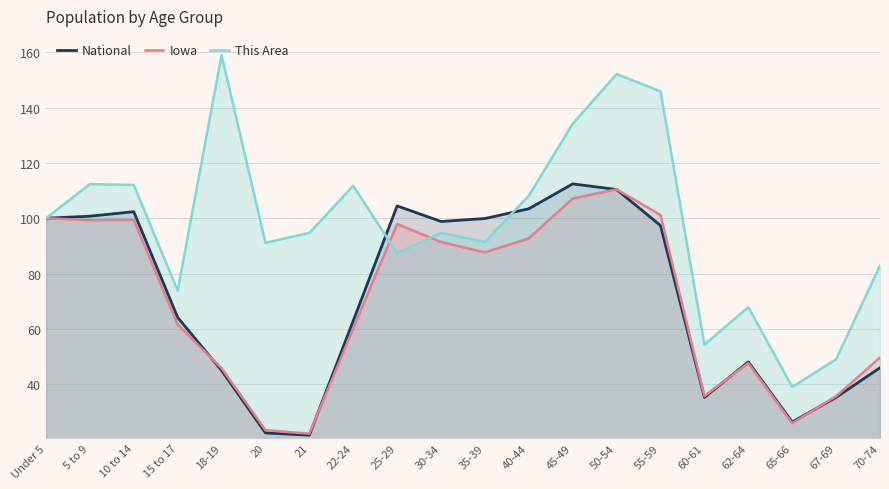

What position from the right is 45-49?

8